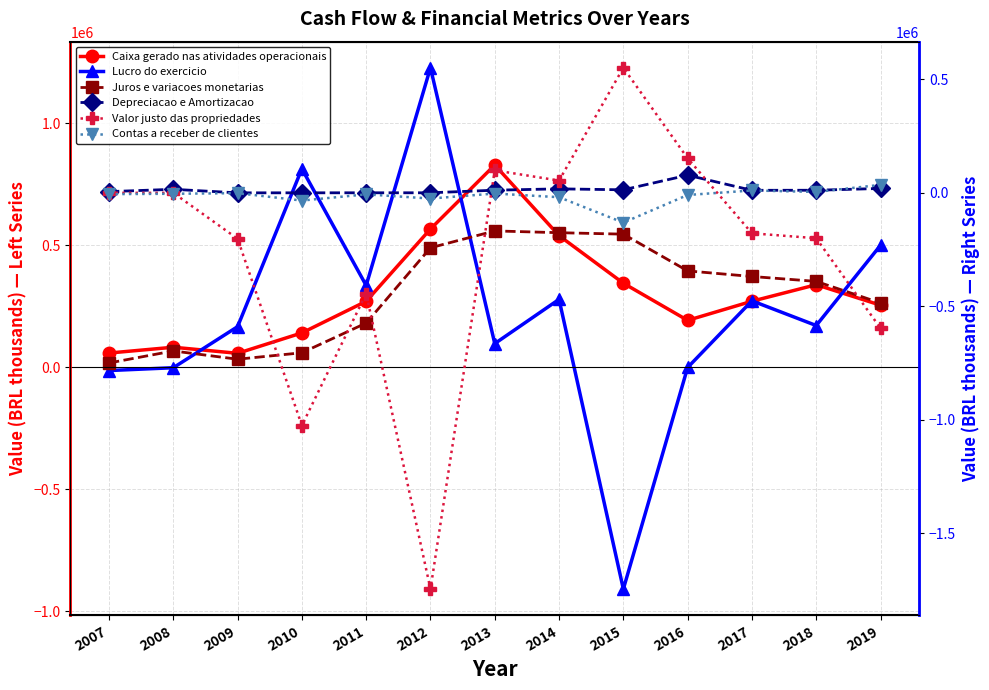

The Contas a receber de clientes series shows -9739.2 at 2011. True or false?

False